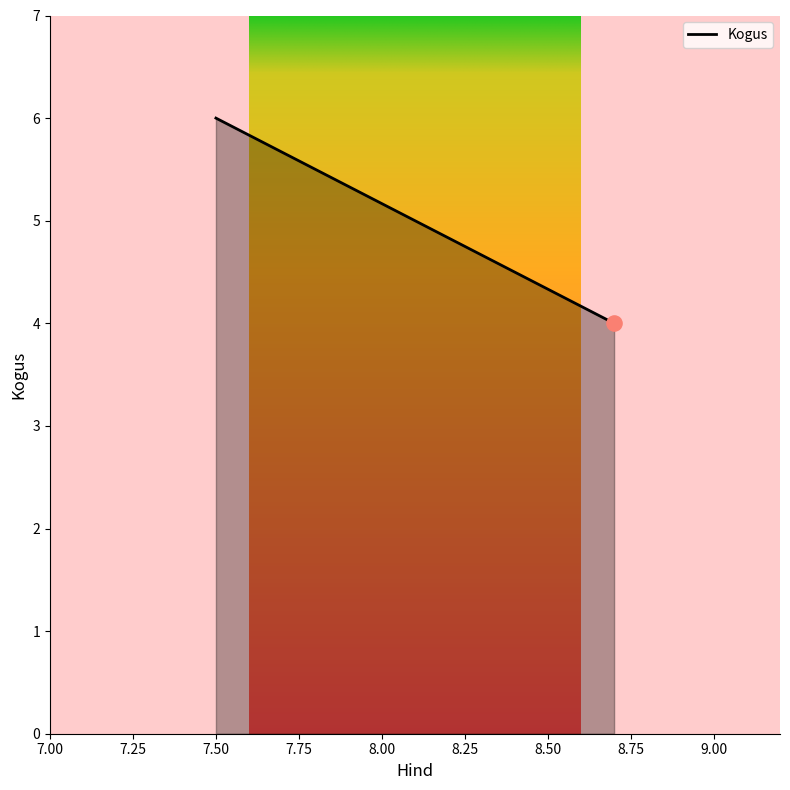

What is the greatest value displayed?

6